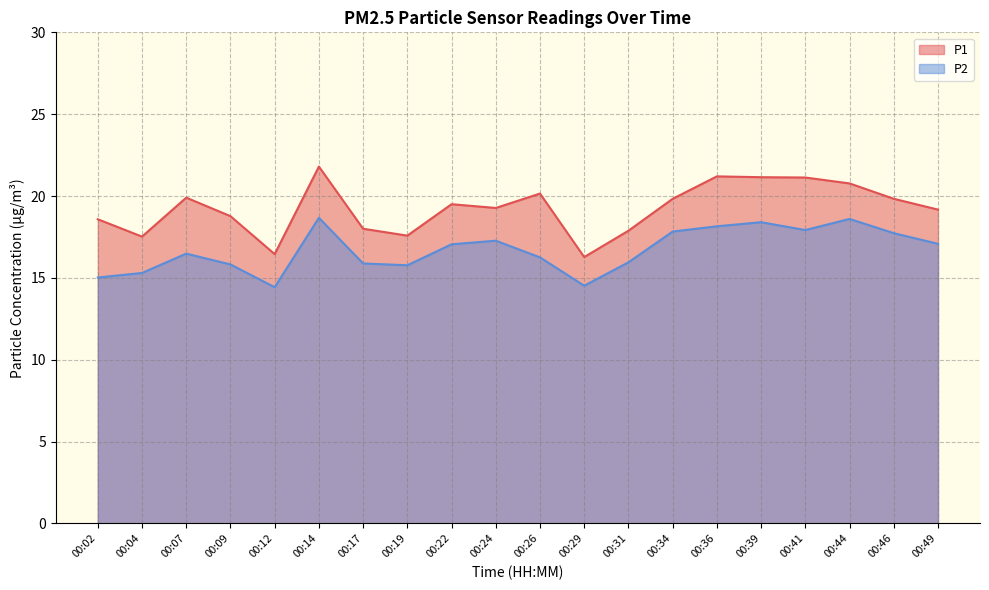

Which series changed the most between 00:36 and 00:44?

P2